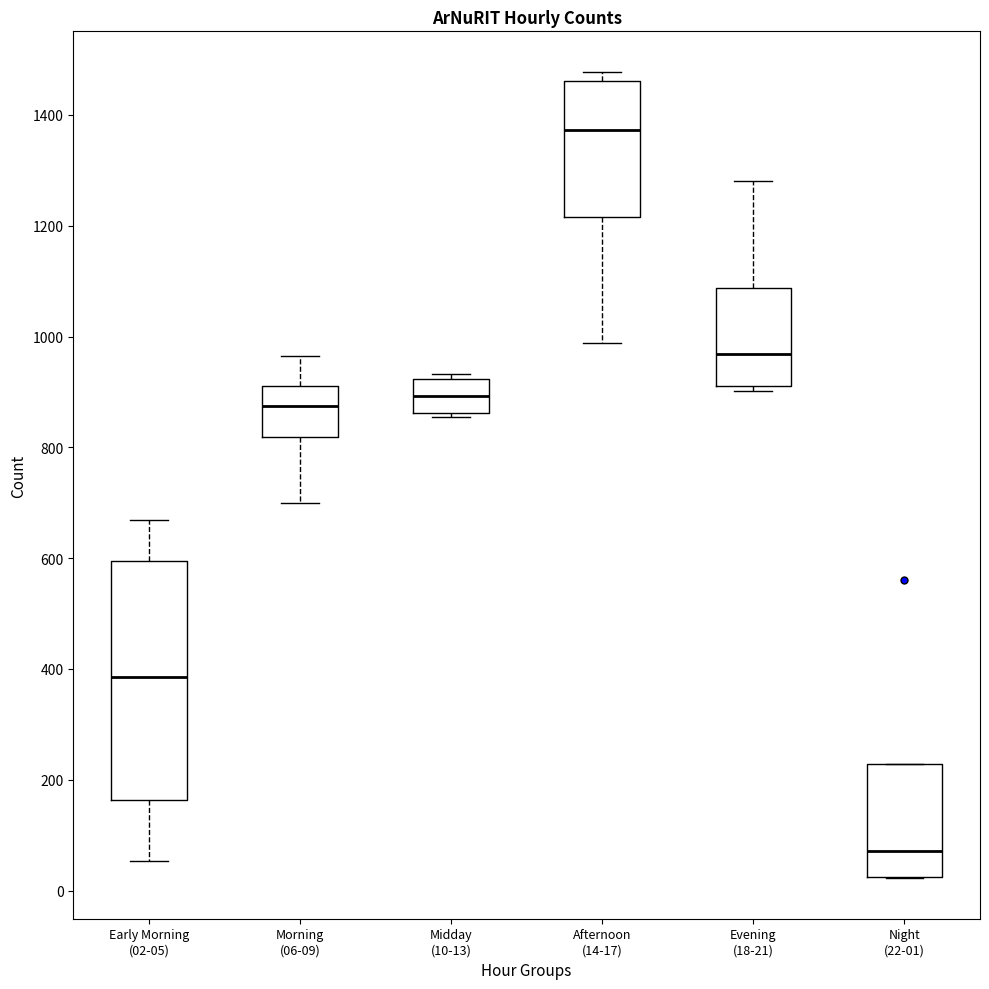

Where is the lower edge of the box for Night (22-01) on the y-axis? The values are not printed on the chart, so give them approximately, as read against the axis.

20